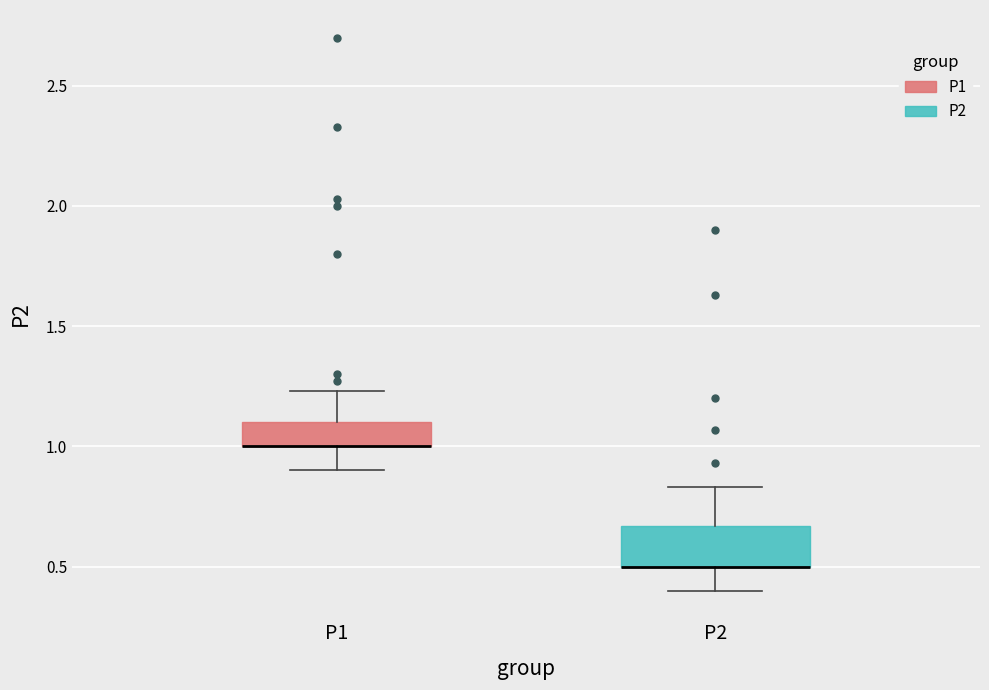

Reading left to right, transcribe this box plot: for each box, give where its median line is, the range the box spans, and where its two whiskers end, as read against the y-axis. The values are not printed on the chart, so give them approximately, as read against the axis.

P1: median 1.00 (drawn on the box's lower edge), box 1.00 to 1.10, whiskers 0.90 to 1.25
P2: median 0.50 (drawn on the box's lower edge), box 0.50 to 0.65, whiskers 0.40 to 0.85